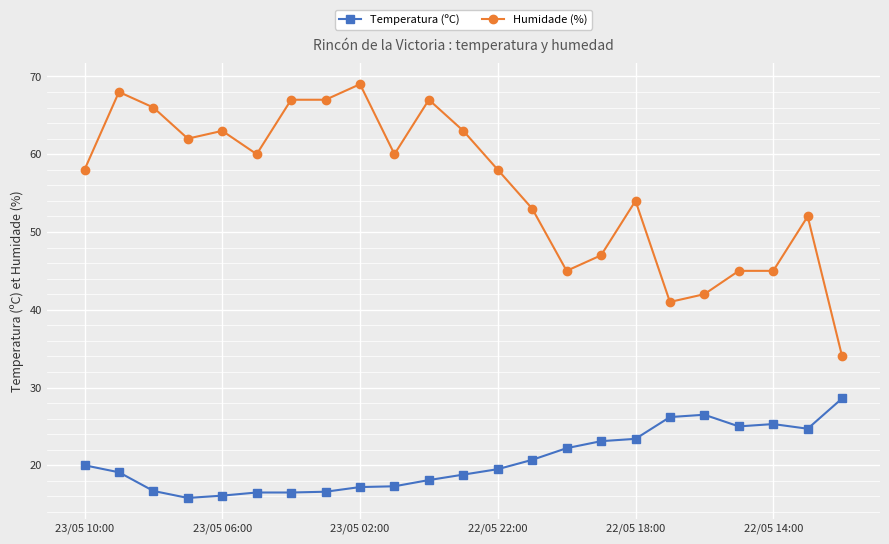

At how many categories does at least one series exceed 48?

16